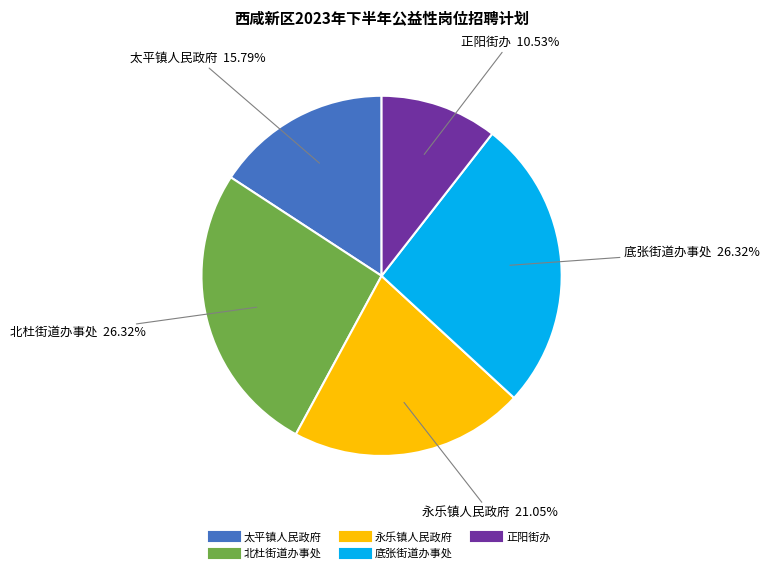

To the nearest percent, what is the average slice percentage?

20%